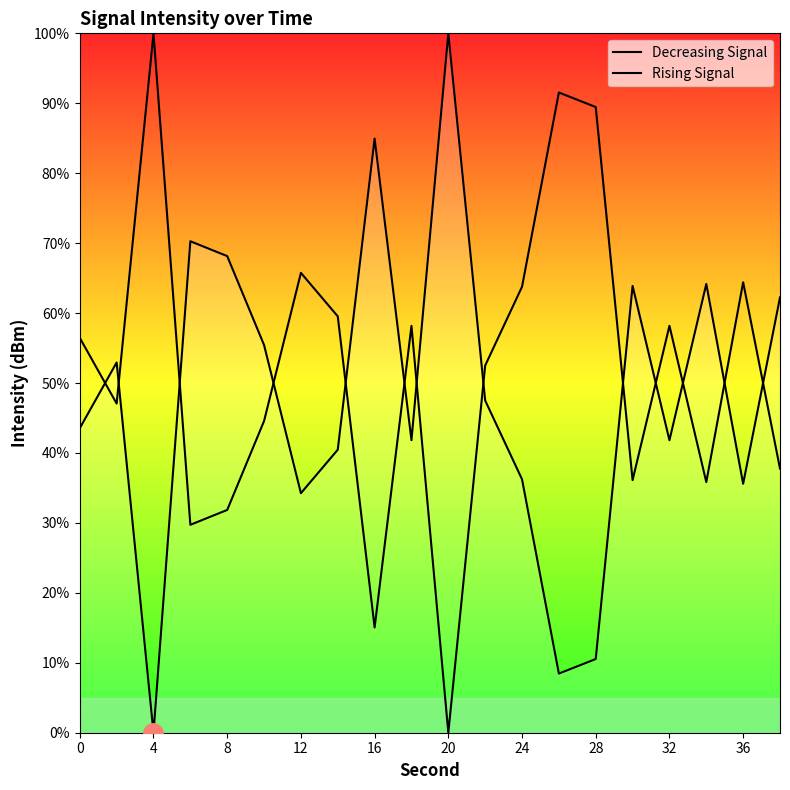

List the series in order of their overall mean, highest first.

Rising Signal, Decreasing Signal